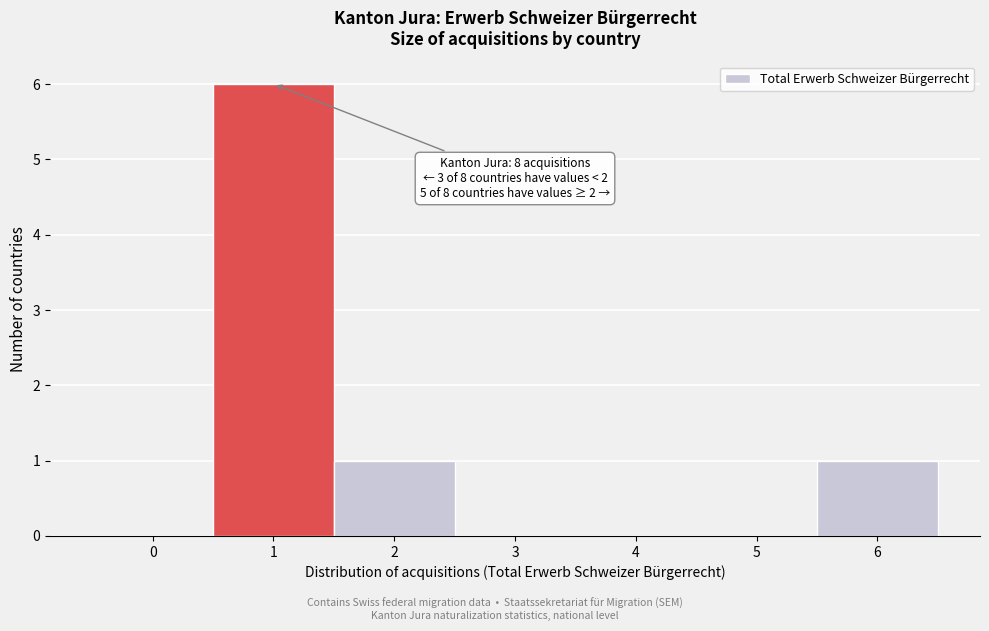

Reading left to right, what are all the values shown in this chart?

0=0	1=6	2=1	3=0	4=0	5=0	6=1